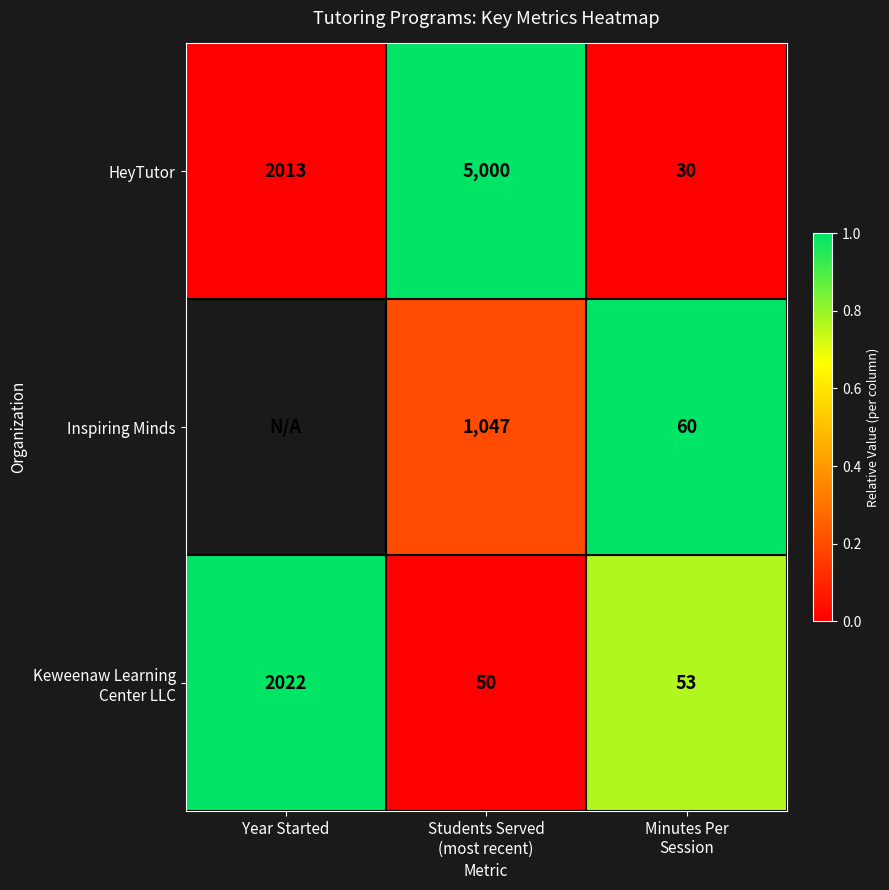

What is the maximum value for HeyTutor?

5000